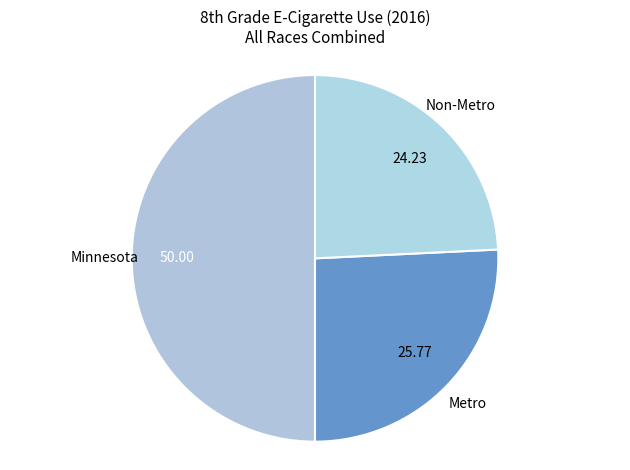

How many slices are in this pie chart?

3